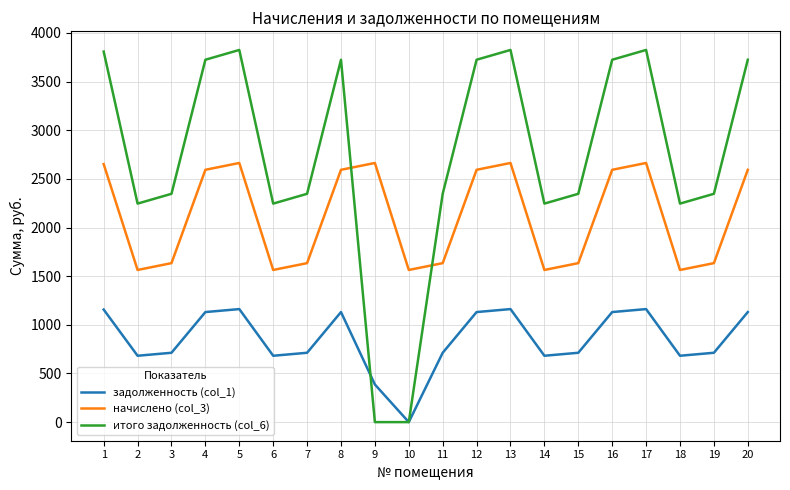

Where does the итого задолженность (col_6) series first go above 2346?

1